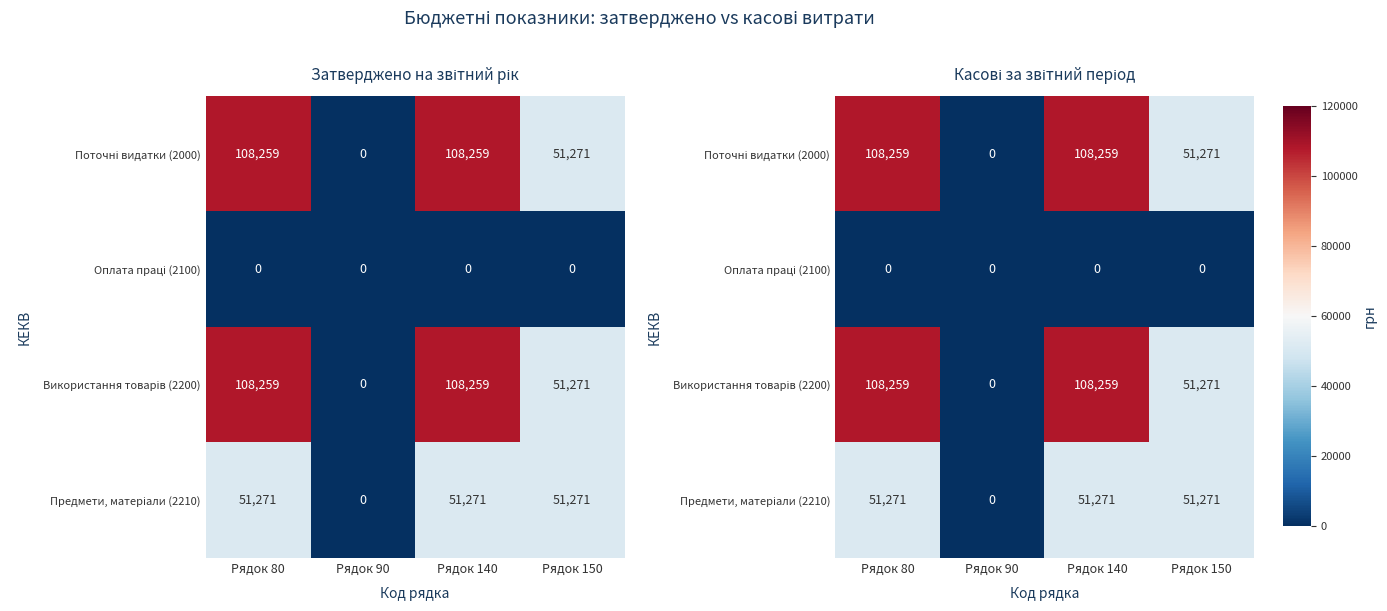

At which category is the sum across all series the highest?

Рядок 80